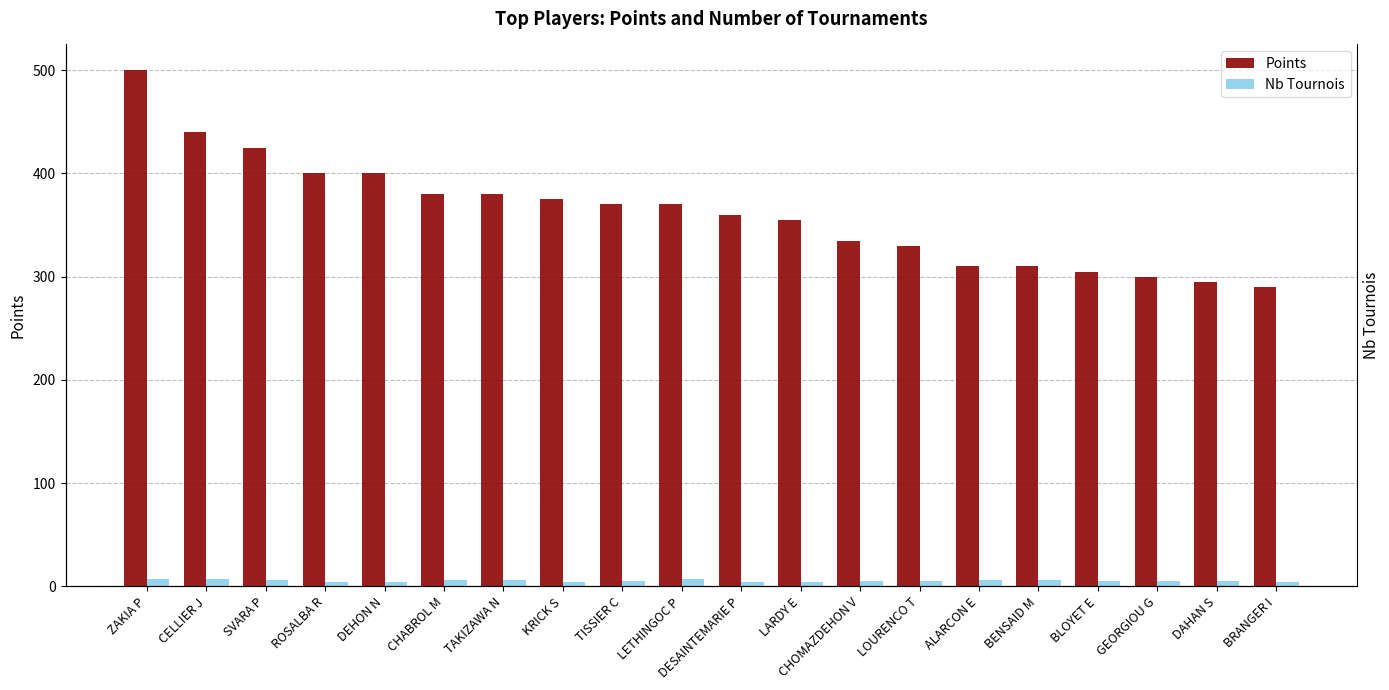

Which category has the lowest value across all series?

ROSALBA R